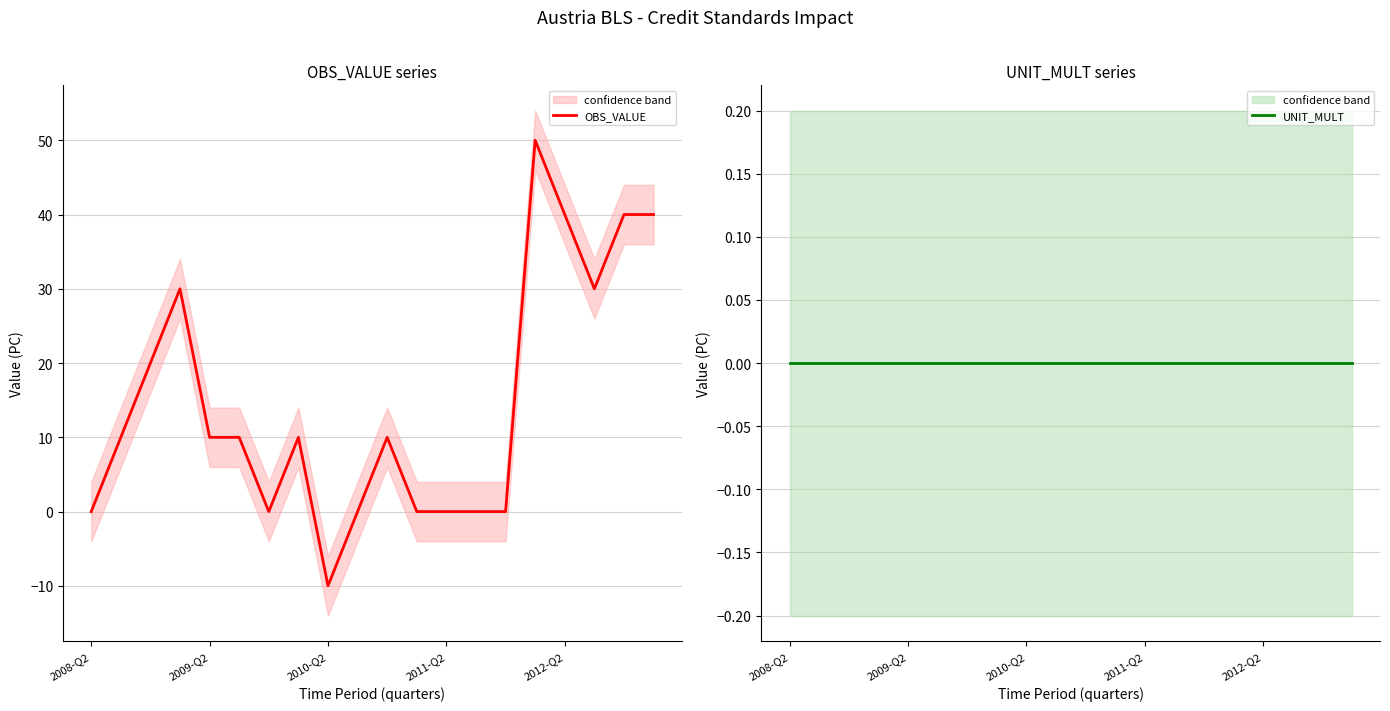

The value of OBS_VALUE at 13 is 0. True or false?

True